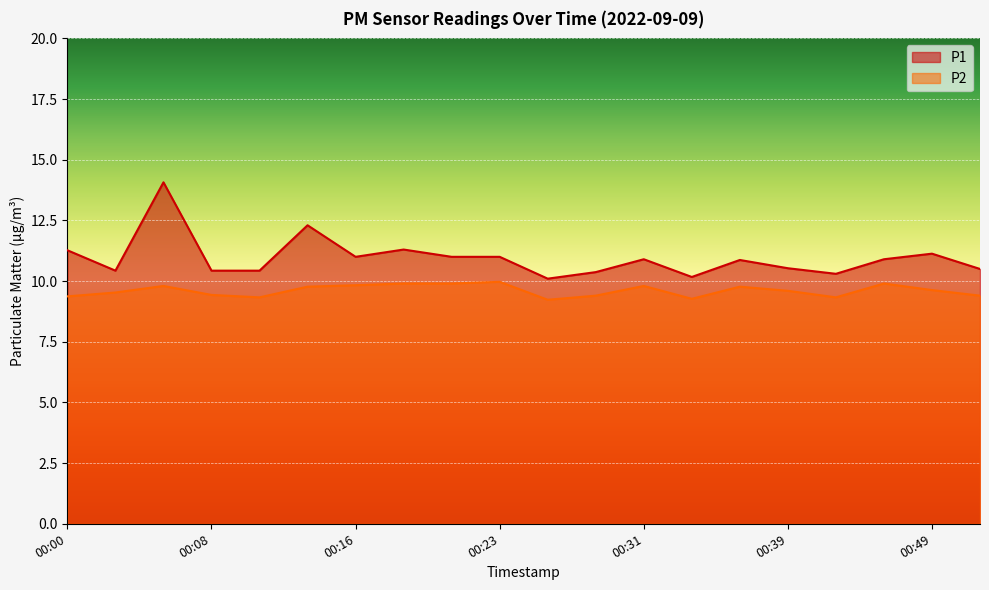

Reading right to left, transcribe all the data shown in this chart.

P1: 10.5	11.1	10.9	10.3	10.5	10.9	10.2	10.9	10.4	10.1	11.0	11.0	11.3	11.0	12.3	10.4	10.4	14.1	10.4	11.3
P2: 9.4	9.6	9.9	9.3	9.6	9.8	9.3	9.8	9.4	9.2	10.0	9.9	9.9	9.8	9.8	9.3	9.4	9.8	9.5	9.4